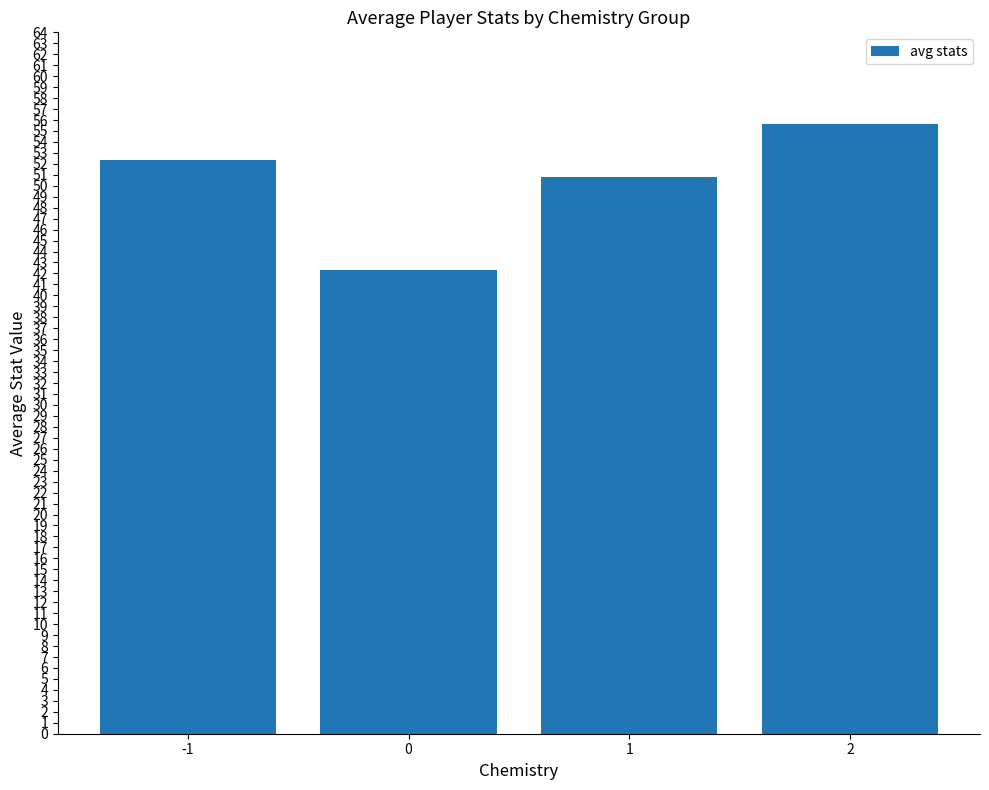

Does the chart contain any negative values?

No